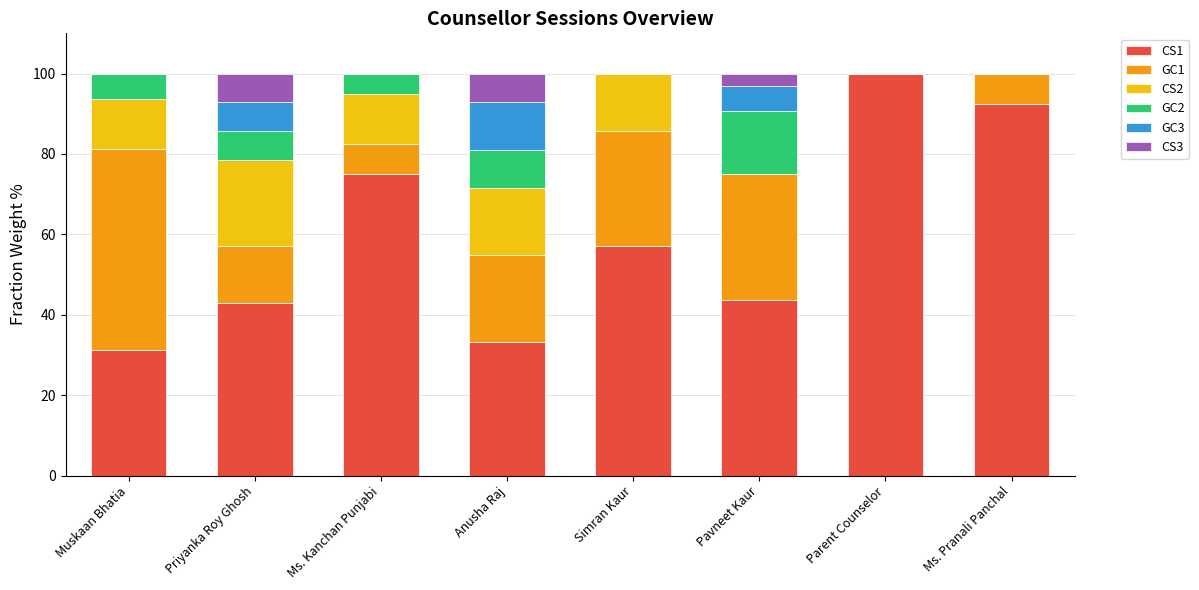

What is the total value across all series at Simran Kaur?

100.0